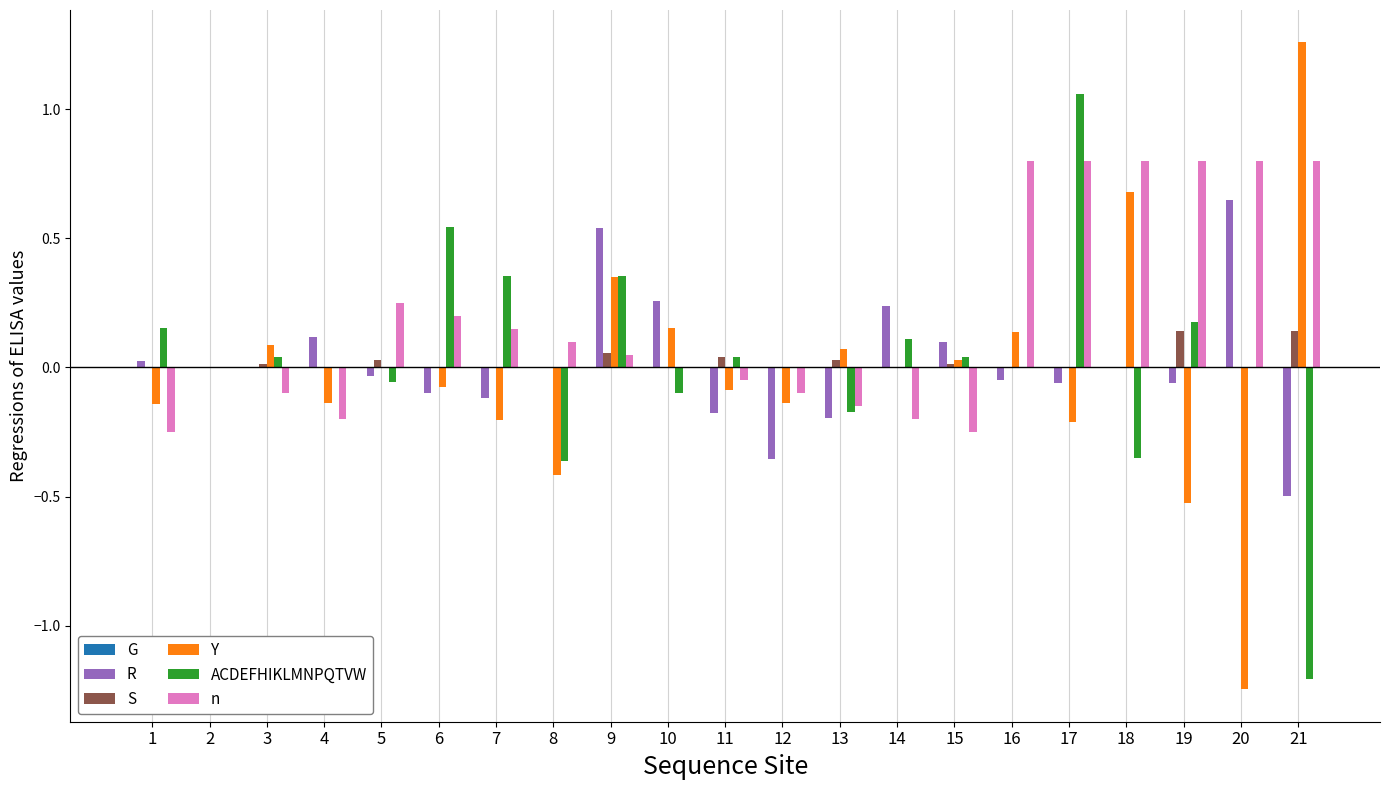

Are the bars horizontal?

No